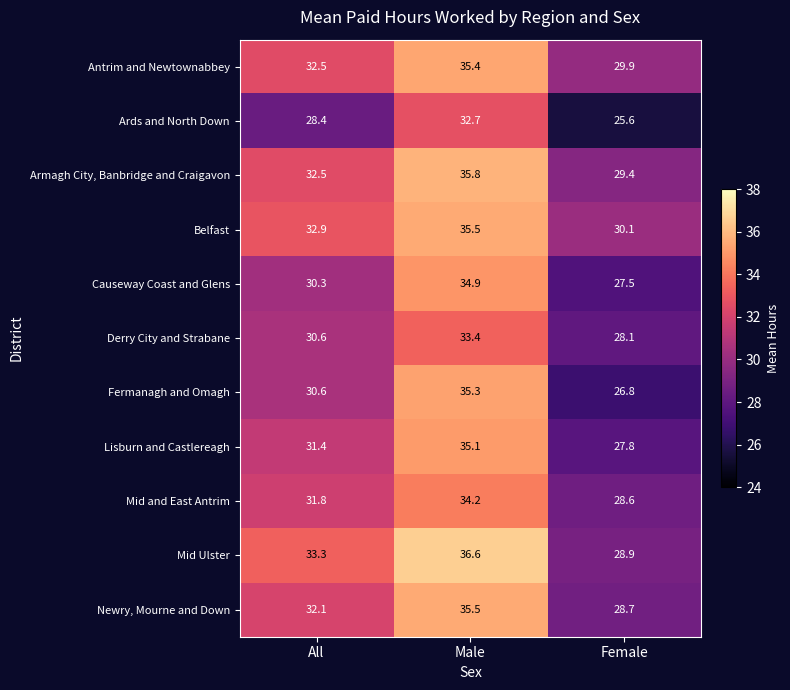

At which category is the sum across all series the highest?

Male